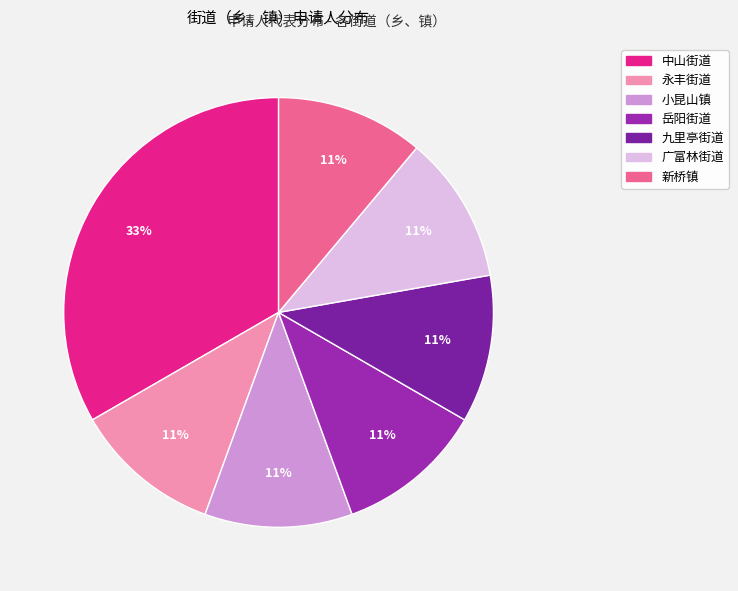

Approximately how many times larger is the value at 永丰街道 compared to 新桥镇?

1.0